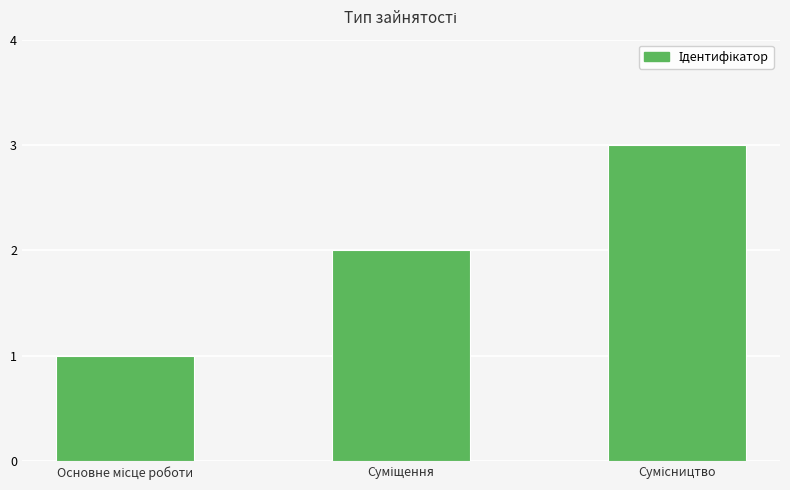

Count the values in the range 1 to 3.

3